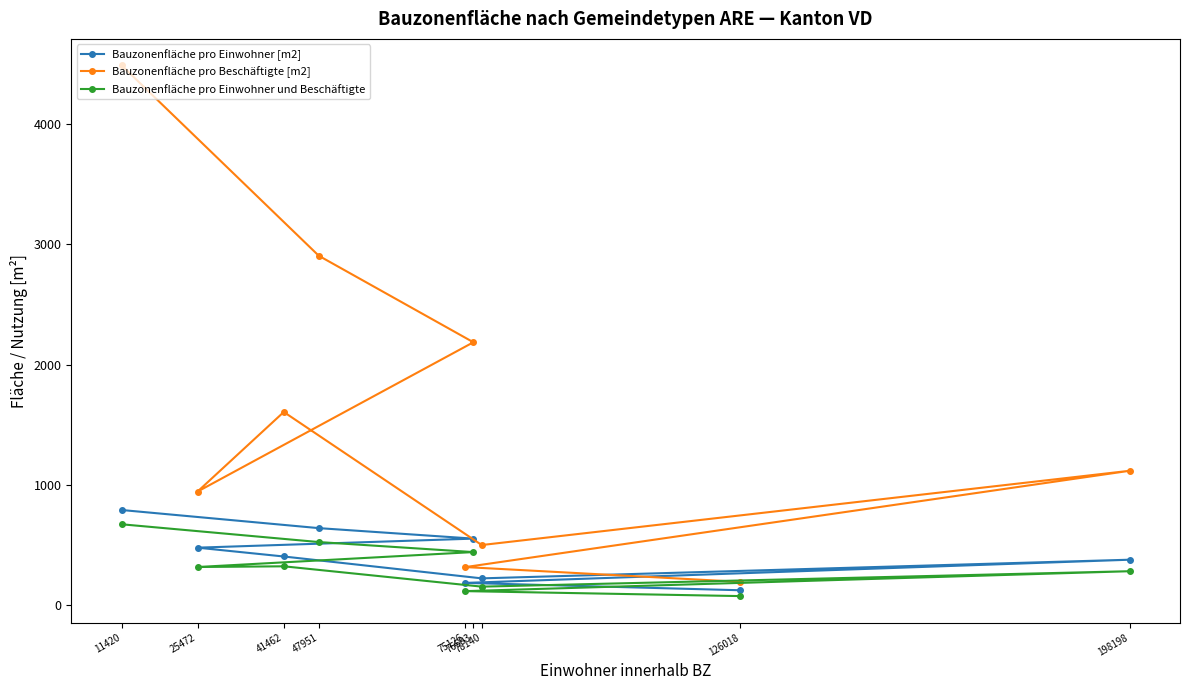

At how many categories does at least one series exceed 2468?

2